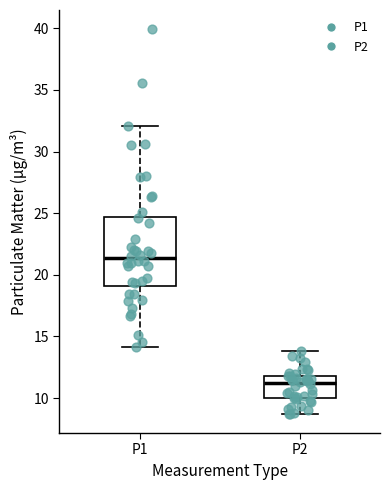

Reading left to right, read every box against the y-axis: the position of its median line, the range the box covers, and the ends of its whiskers. The values are not printed on the chart, so give them approximately, as read against the axis.

P1: median 21.5, box 19.0 to 24.5, whiskers 14.0 to 32.0
P2: median 11.0, box 10.0 to 12.0, whiskers 8.5 to 14.0